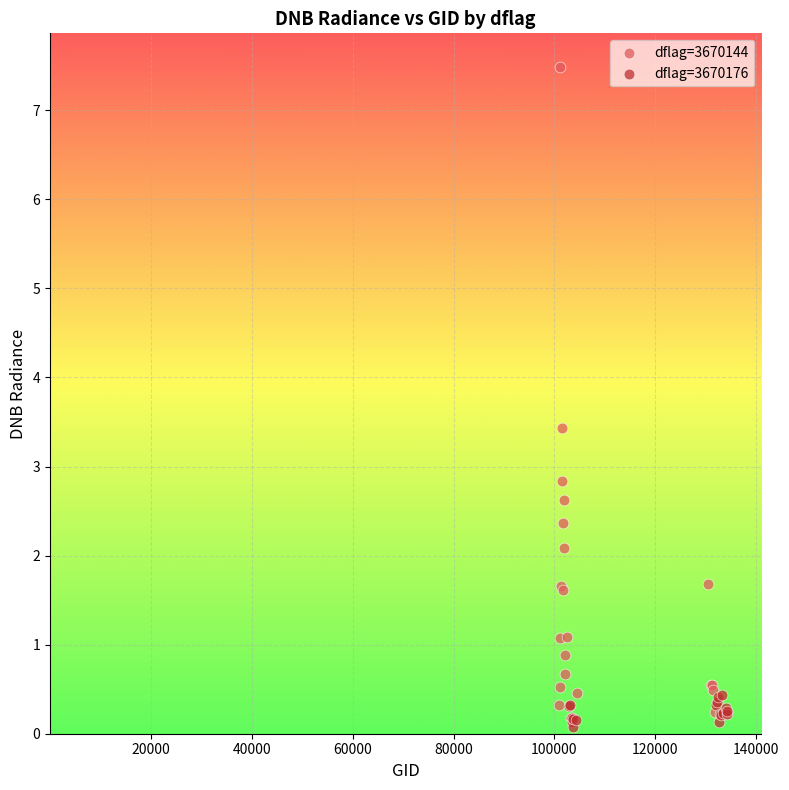

Which series has the largest Y range (max minus min)?

dflag=3670144